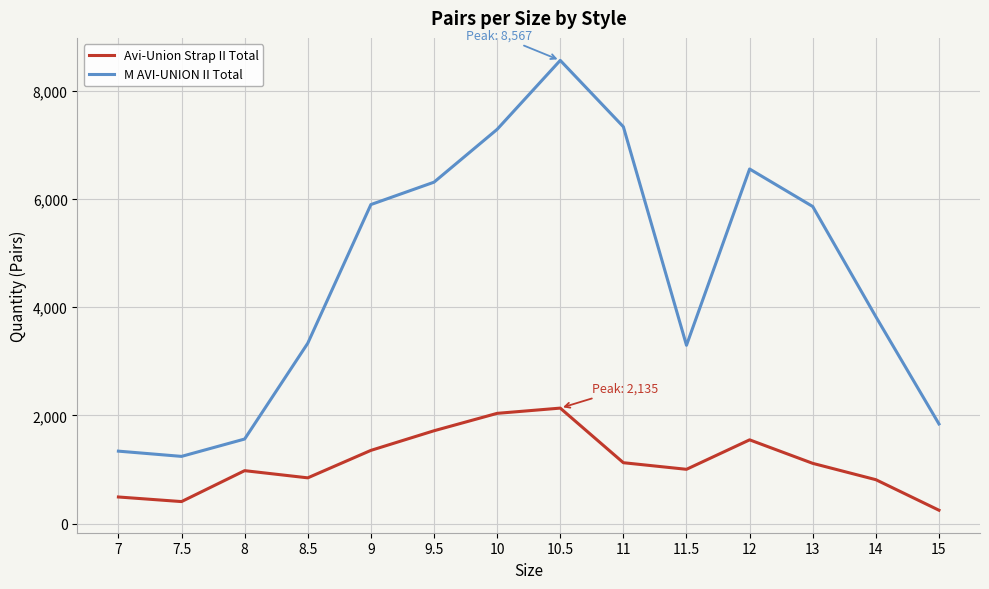

What is the difference between the second highest and minimum values in the M AVI-UNION II Total series?

6097